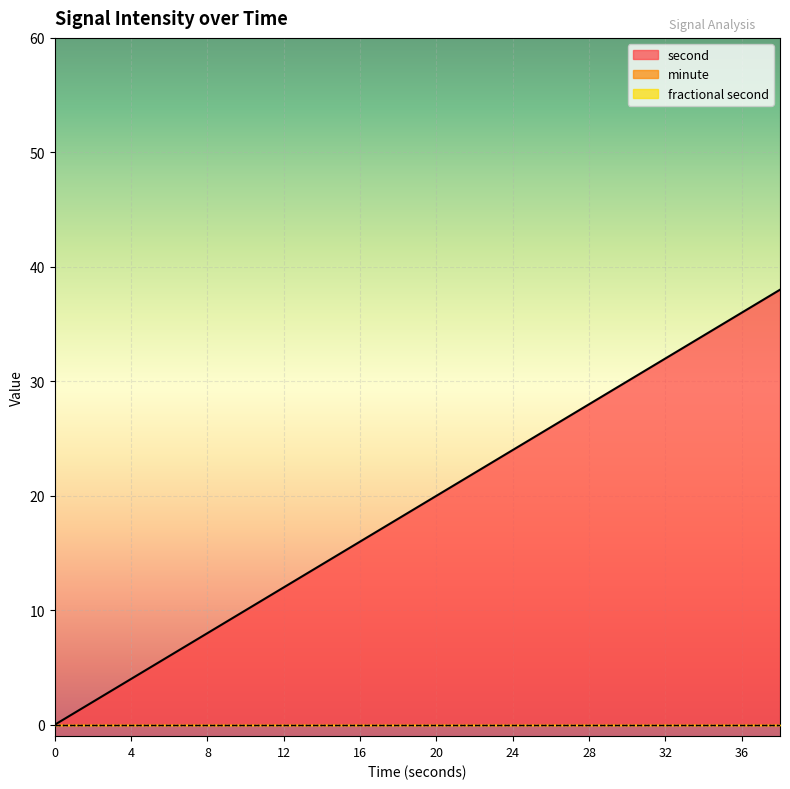

True or false: fractional second and minute intersect in this chart.

False